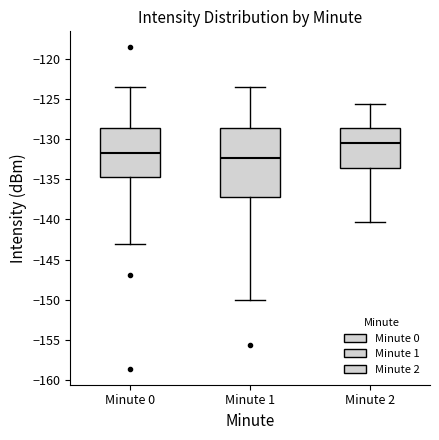

Which box's median line is the highest?

Minute 2